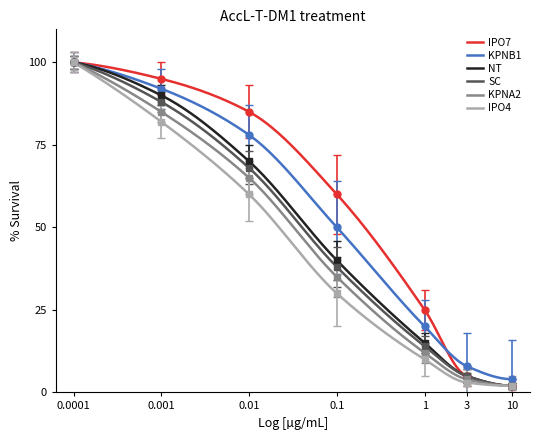

Between 0.1 and 3, which series saw the biggest shift?

IPO7